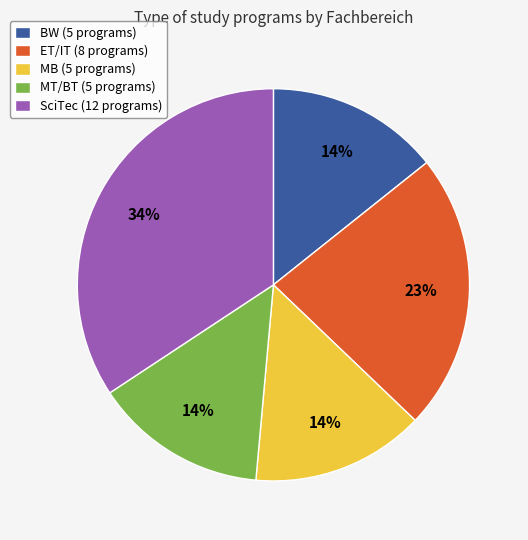

True or false: MB (5 programs) accounts for 14% of the total.

True